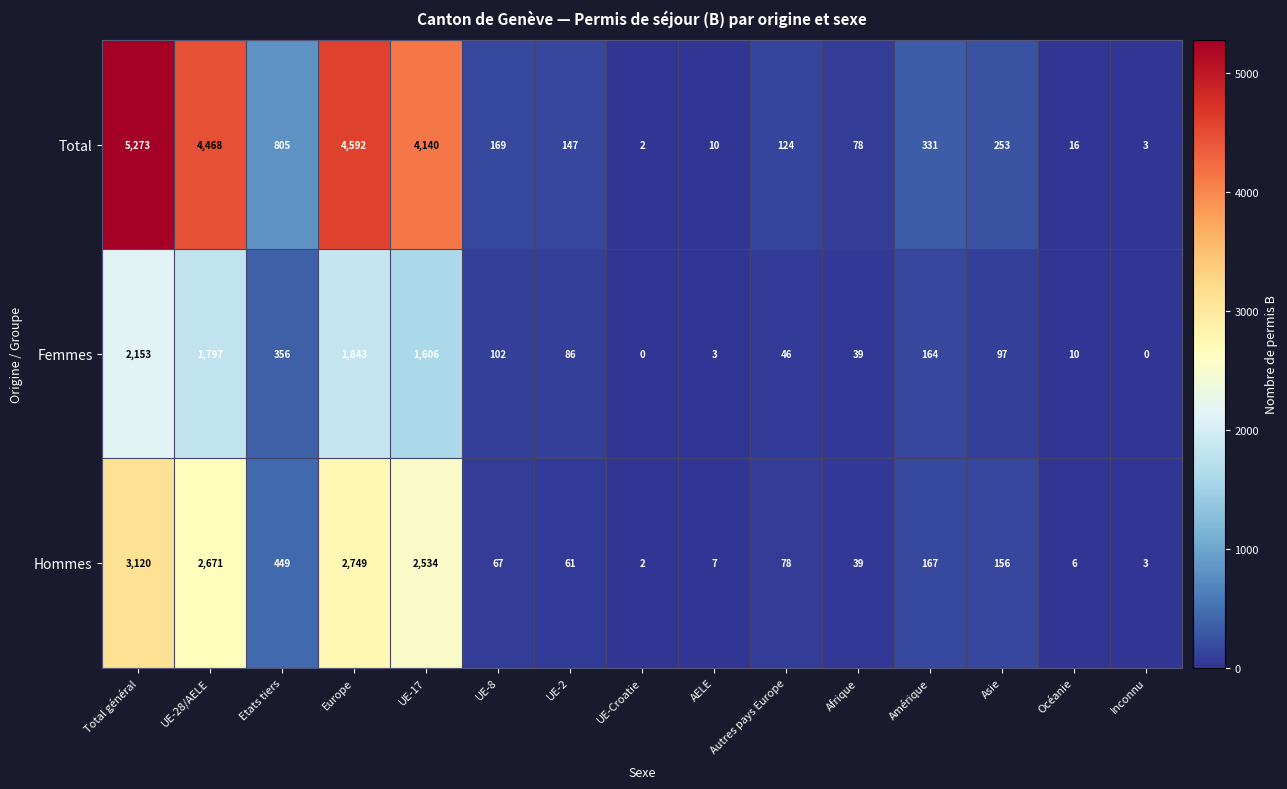

Which series has the largest total across all categories?

Total